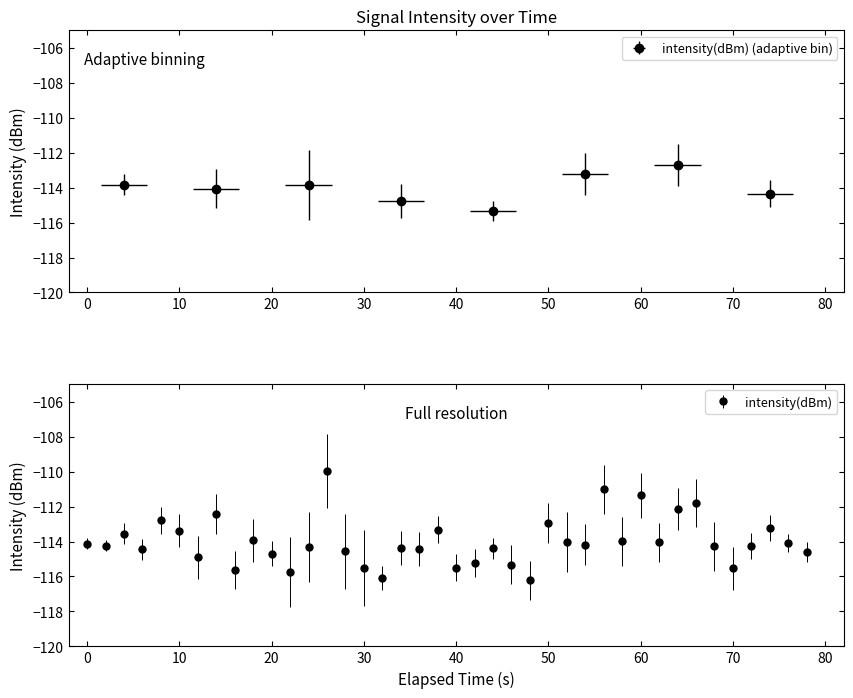

Does the chart have visible grid lines?

No